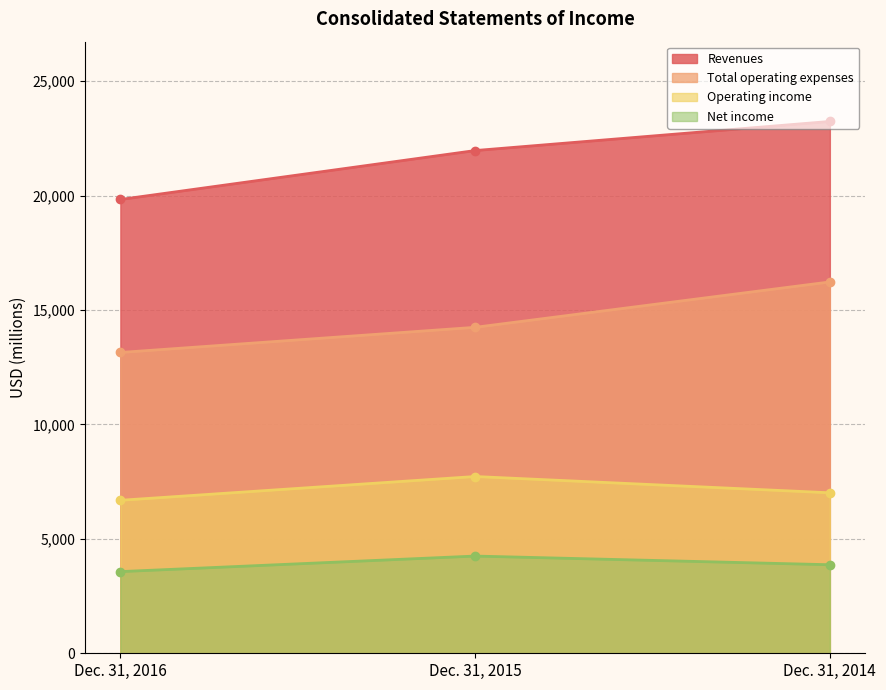

What is the approximate value of Total operating expenses at Dec. 31, 2014, to the nearest 50?

16250